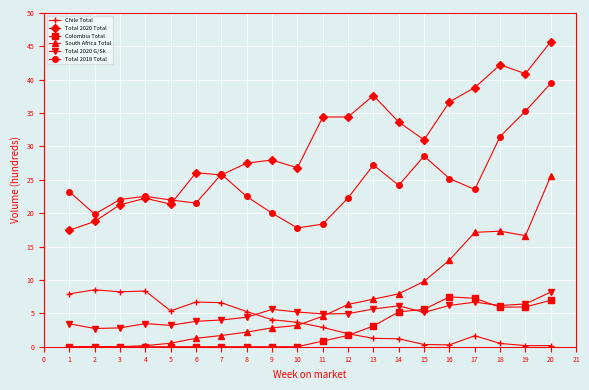

Count the number of categories in the chart.

20